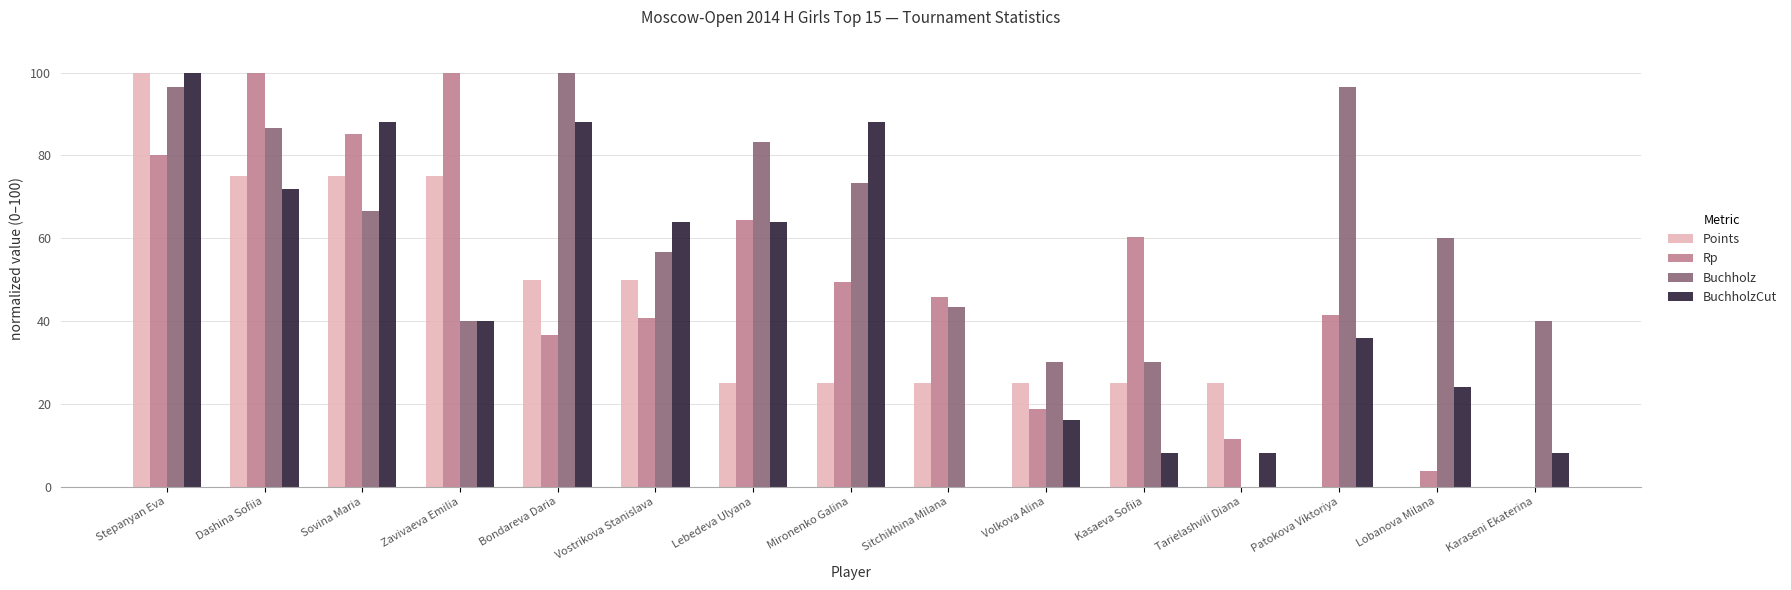

What is the sum of all Rp values?

738.0